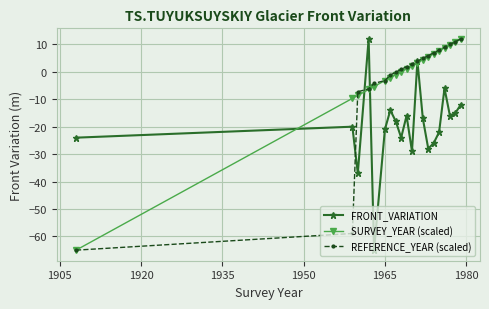

What is the maximum value for REFERENCE_YEAR (scaled)?

12.0